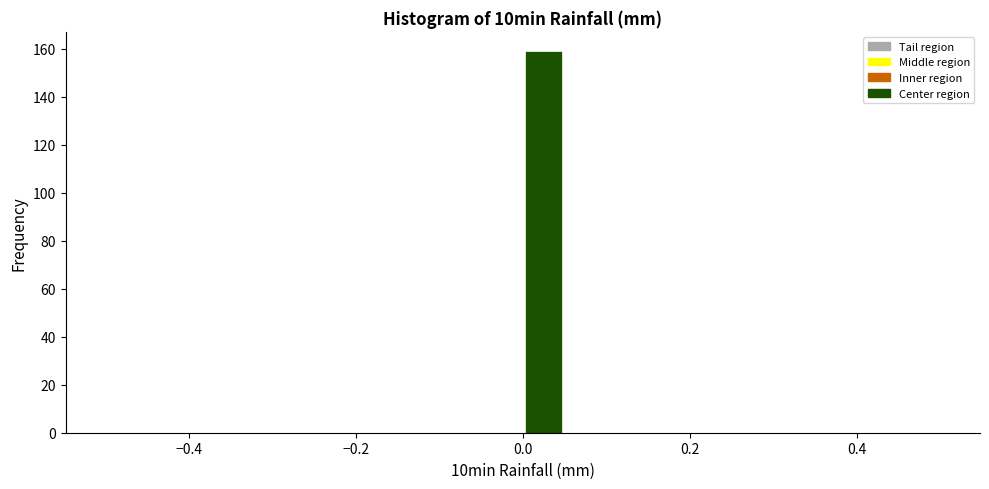

Read against the x-axis, roughly where is the centre of the tallest bar?

0.02